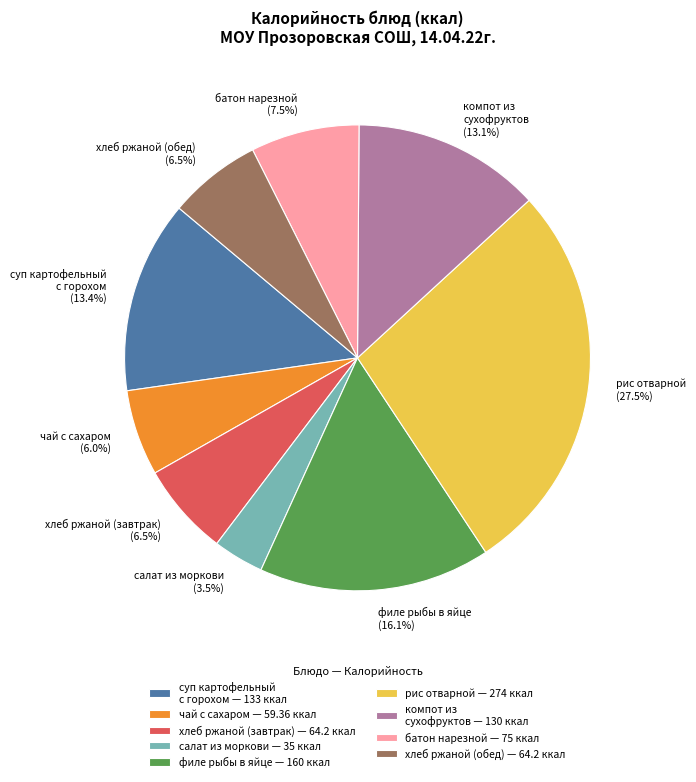

What is the ratio of the value at хлеб ржаной (завтрак) to the value at суп картофельный с горохом?

0.5